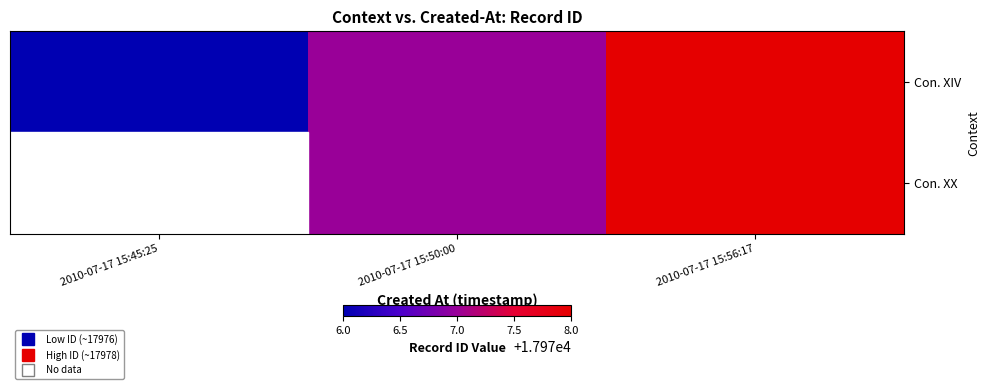

Which series has the widest spread of values?

Con. XIV